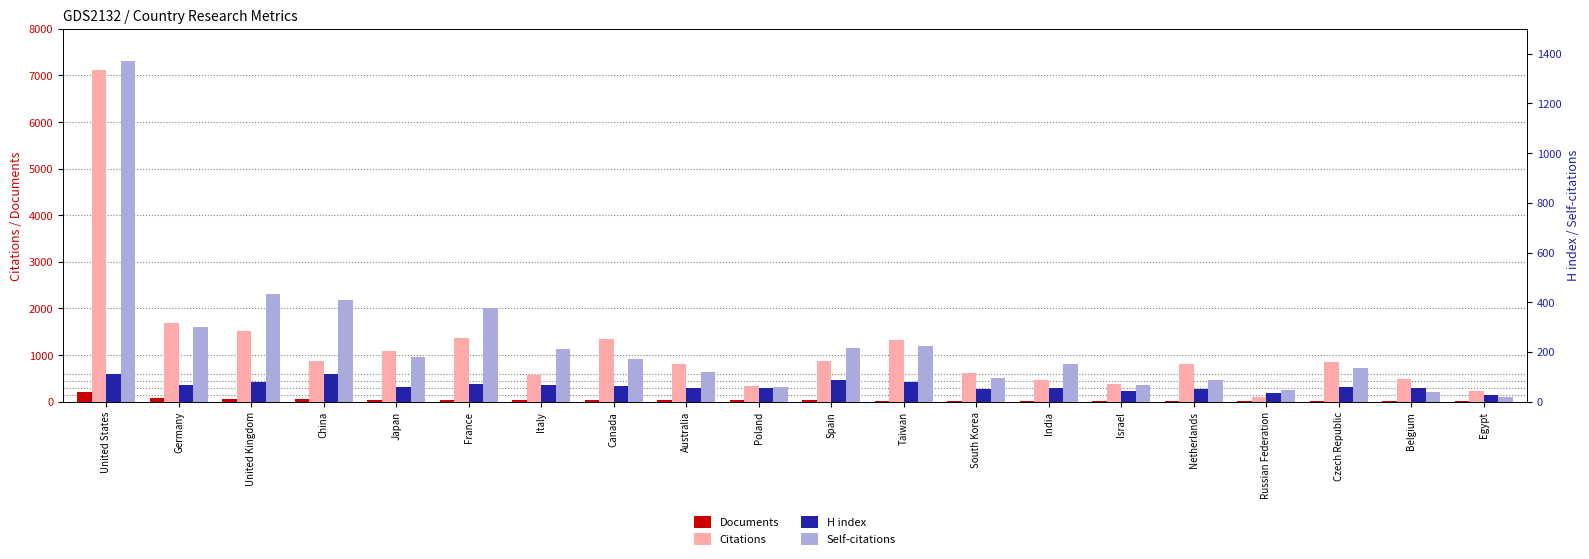

At which category is the sum across all series the highest?

United States